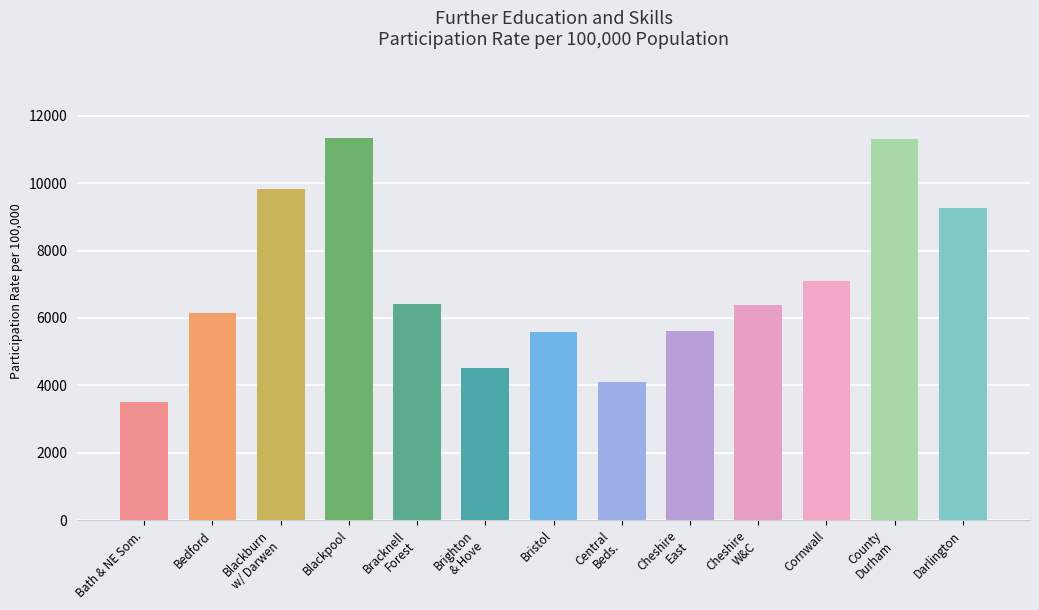

What is the difference between the maximum and minimum values?

7841